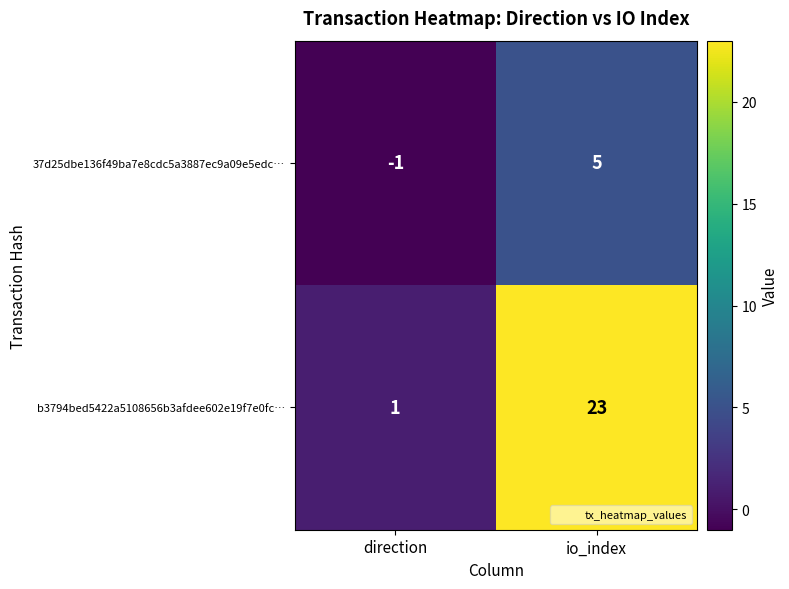

Rank the series by their average value, from lowest to highest.

37d25dbe136f49ba7e8cdc5a3887ec9a09e5edc…, b3794bed5422a5108656b3afdee602e19f7e0fc…